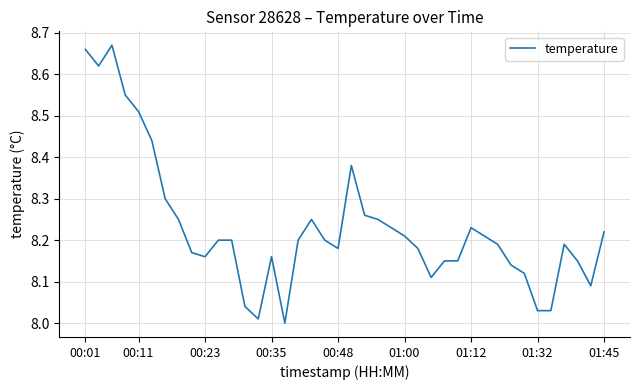

How many lines are shown in the chart?

1